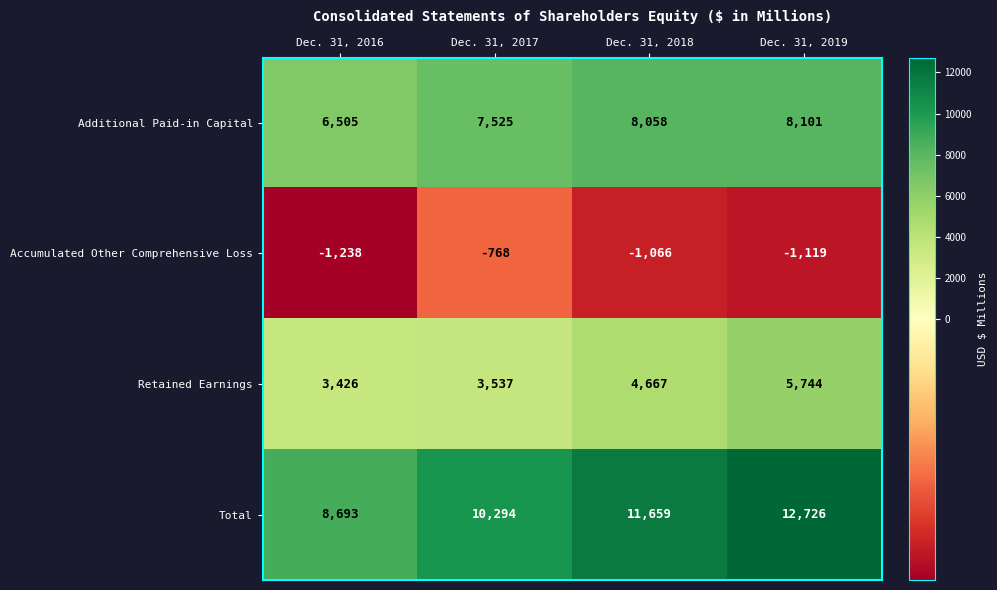

Reading left to right, extract all data points from this chart.

Additional Paid-in Capital: 6505	7525	8058	8101
Accumulated Other Comprehensive Loss: -1238	-768	-1066	-1119
Retained Earnings: 3426	3537	4667	5744
Total: 8693	10294	11659	12726